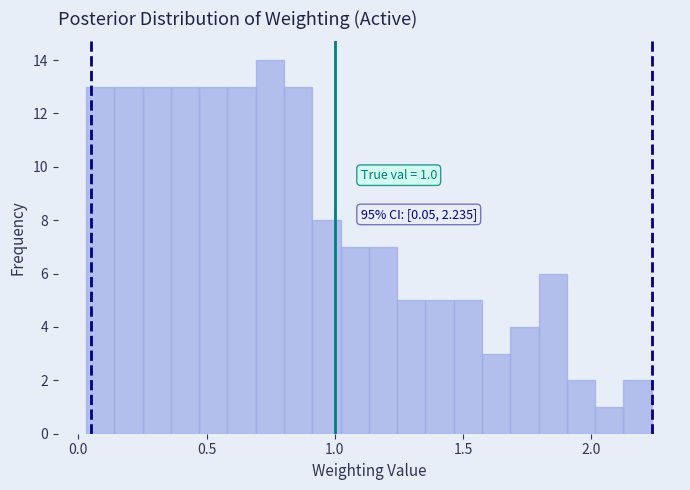

Around what value on the x-axis is the tallest bar? Give the approximate position of its centre, as read against the axis.

0.75